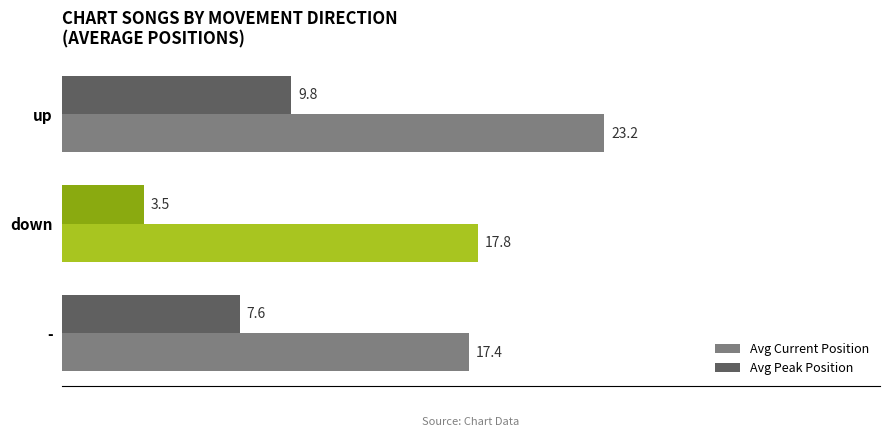

What is the difference between the second highest and minimum values in the Avg Current Position series?

0.4